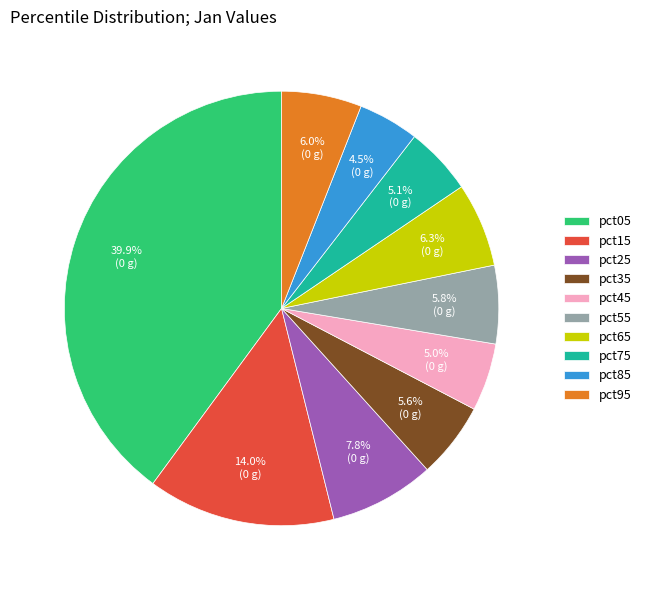

Which category has the biggest portion of the pie?

pct05